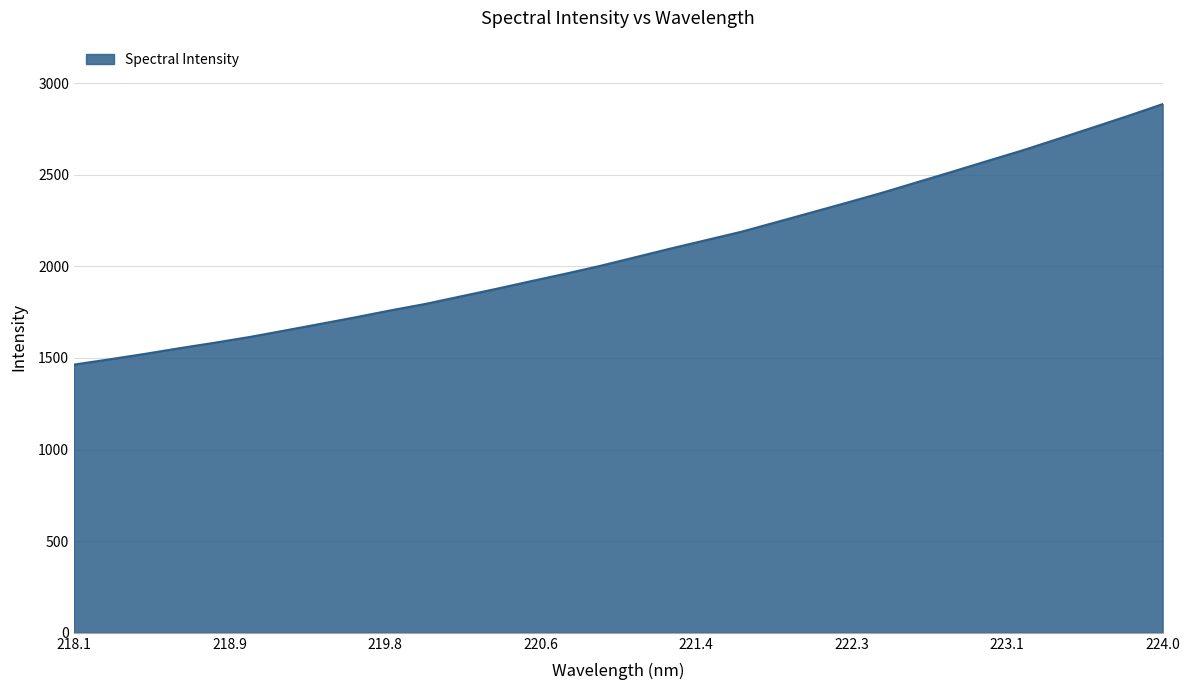

What is the difference between the maximum and minimum values?

1421.8